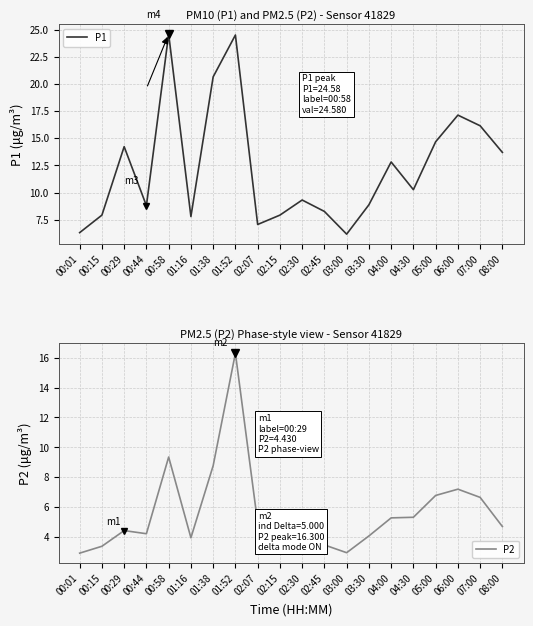

The value of P1 at 05:00 is 14.7. True or false?

True